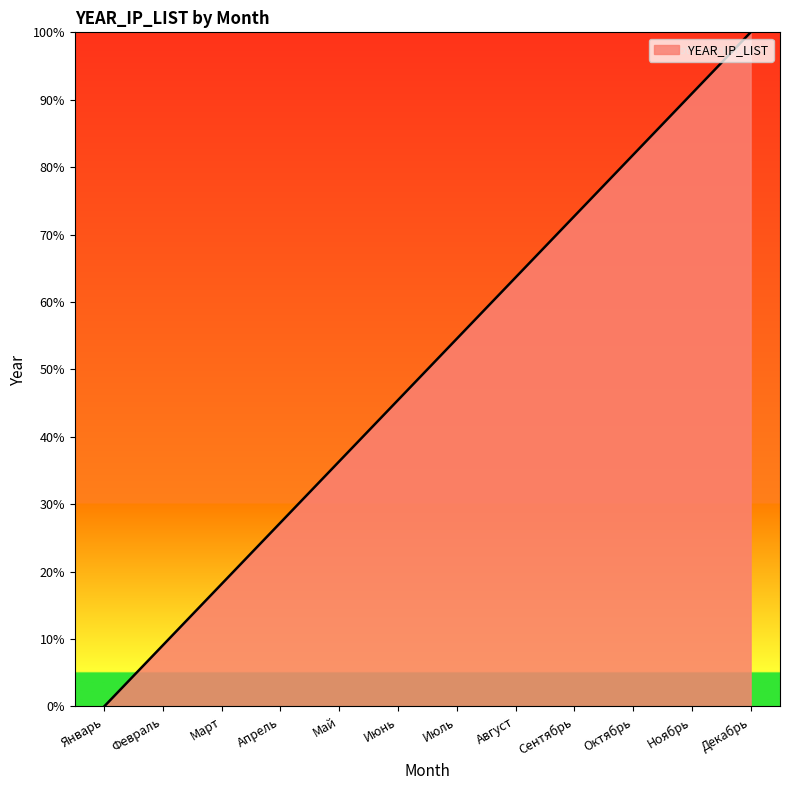

At which label does the data first exceed 54?

Июль